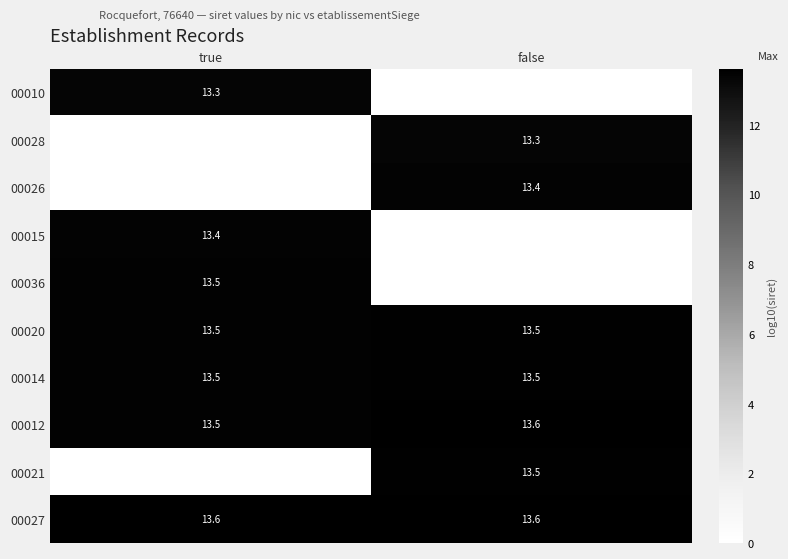

Which has a higher value, true or false?

true